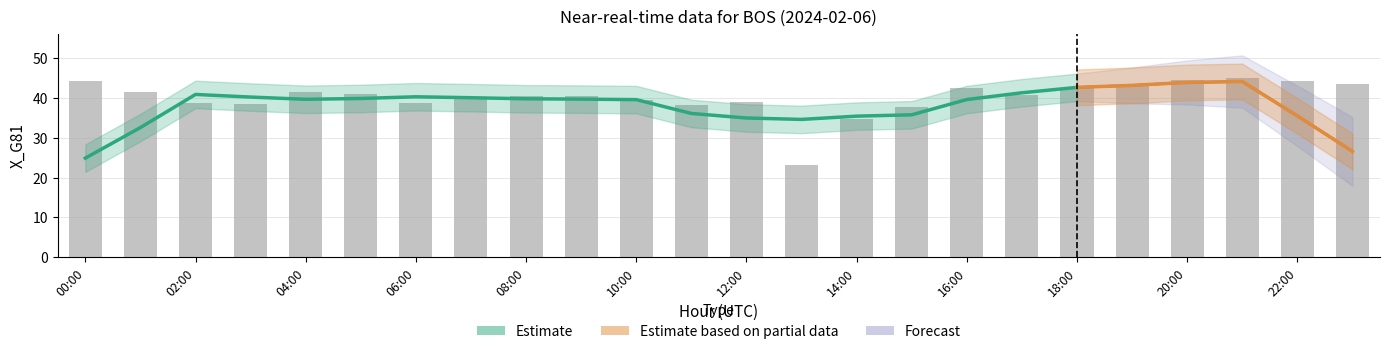

List the labels in order of value, smallest first.

13:00, 14:00, 15:00, 11:00, 03:00, 02:00, 06:00, 12:00, 10:00, 07:00, 09:00, 08:00, 17:00, 05:00, 01:00, 04:00, 18:00, 16:00, 19:00, 23:00, 00:00, 22:00, 20:00, 21:00